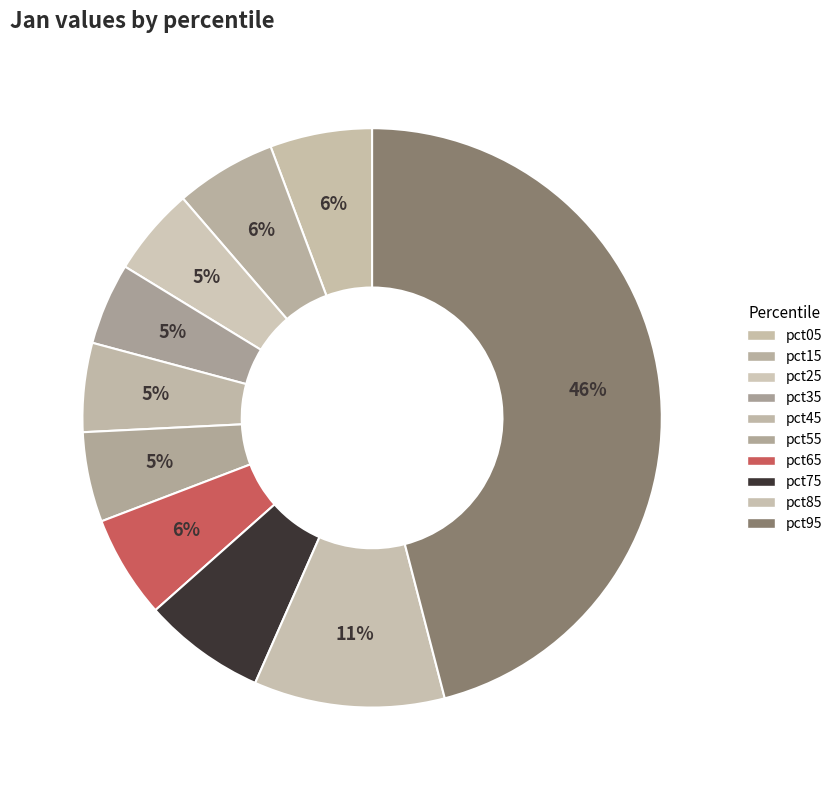

Between pct95 and pct45, which is larger?

pct95